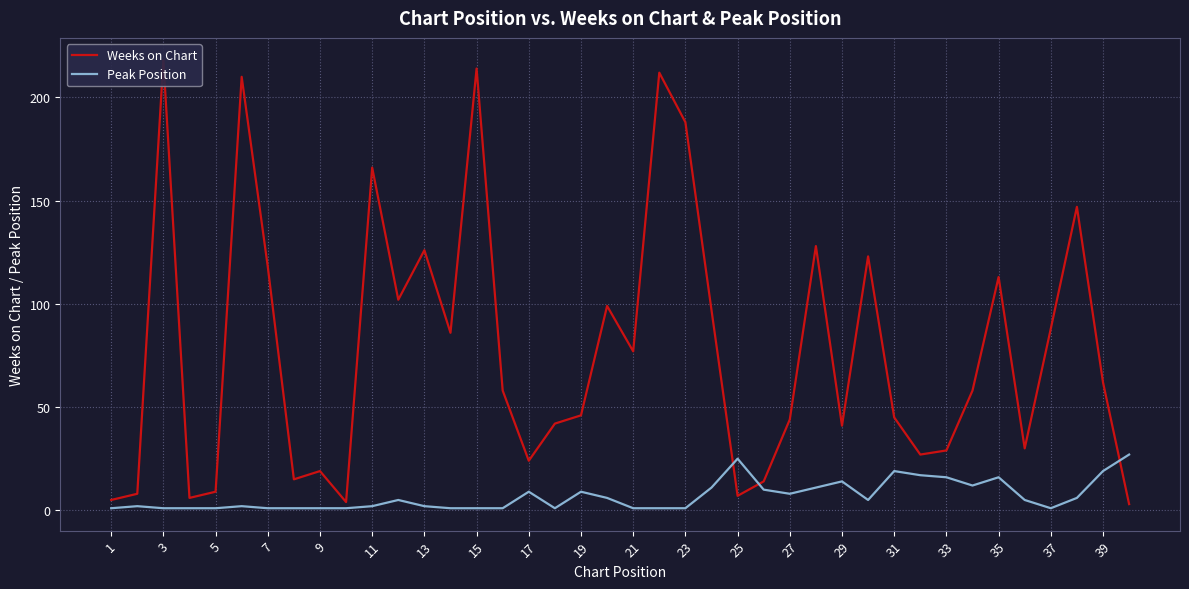

True or false: Peak Position has a value of 1 at 23.

True